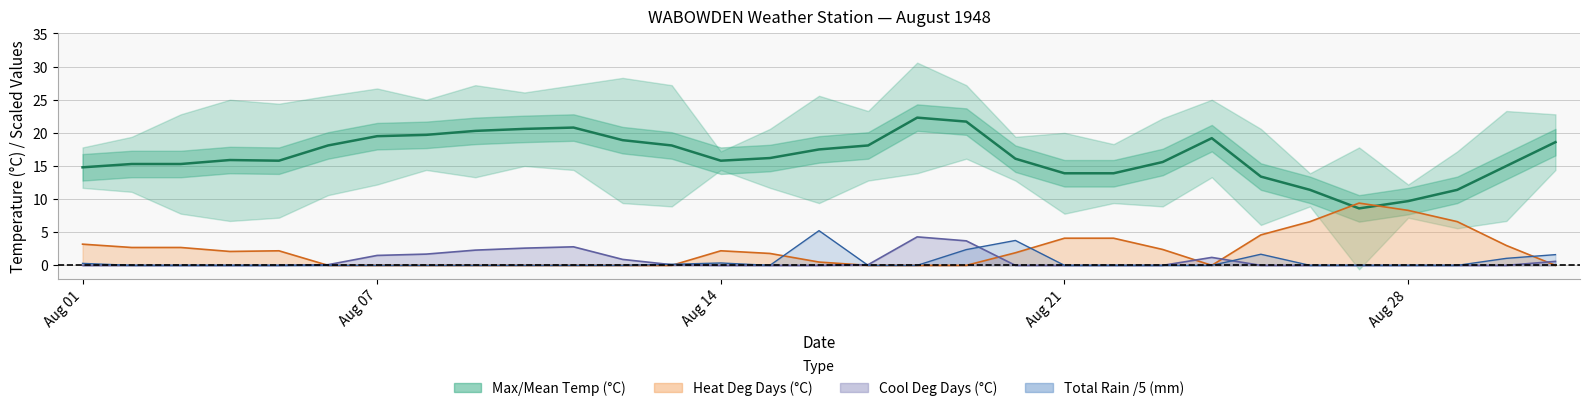

The value of Mean Temp (C) at 04 is 15.9. True or false?

True